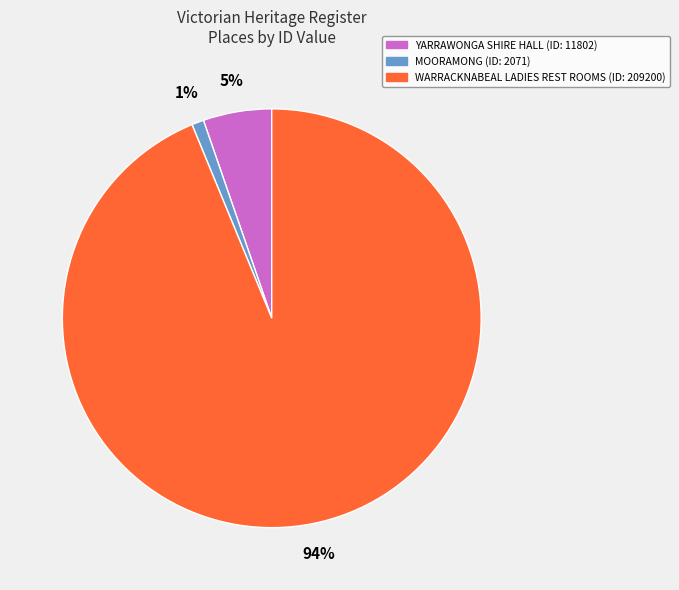

What percentage is the MOORAMONG slice, to the nearest percent?

1%